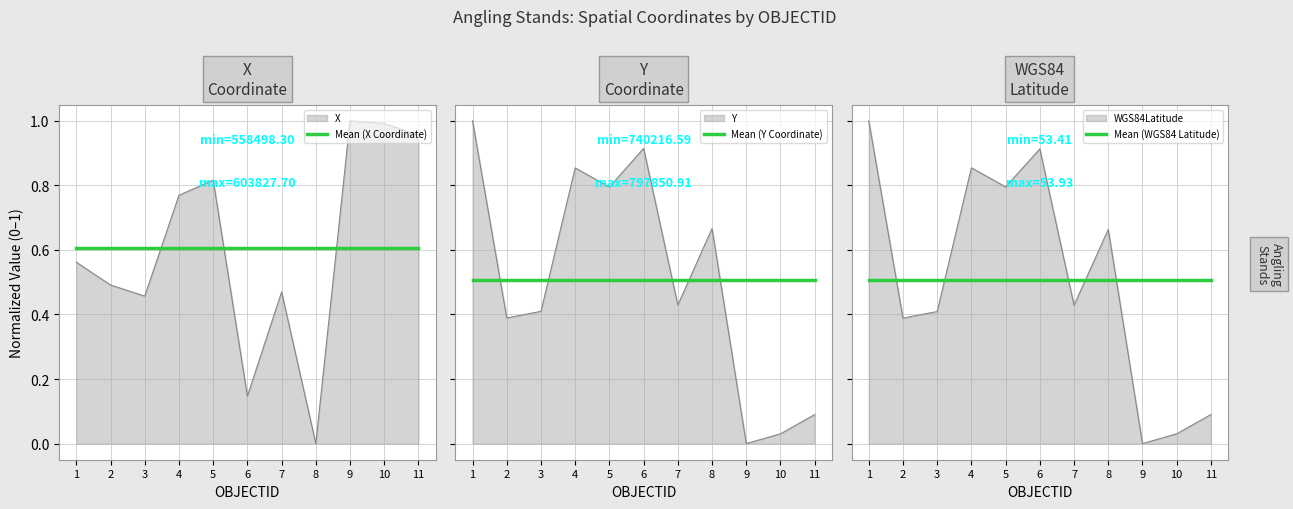

Does the chart display data point markers on the line(s)?

No